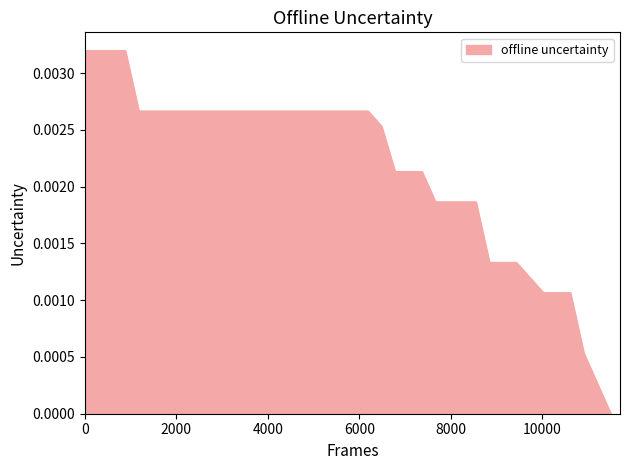

True or false: there are more than 0 points higher than both neighbors.

False